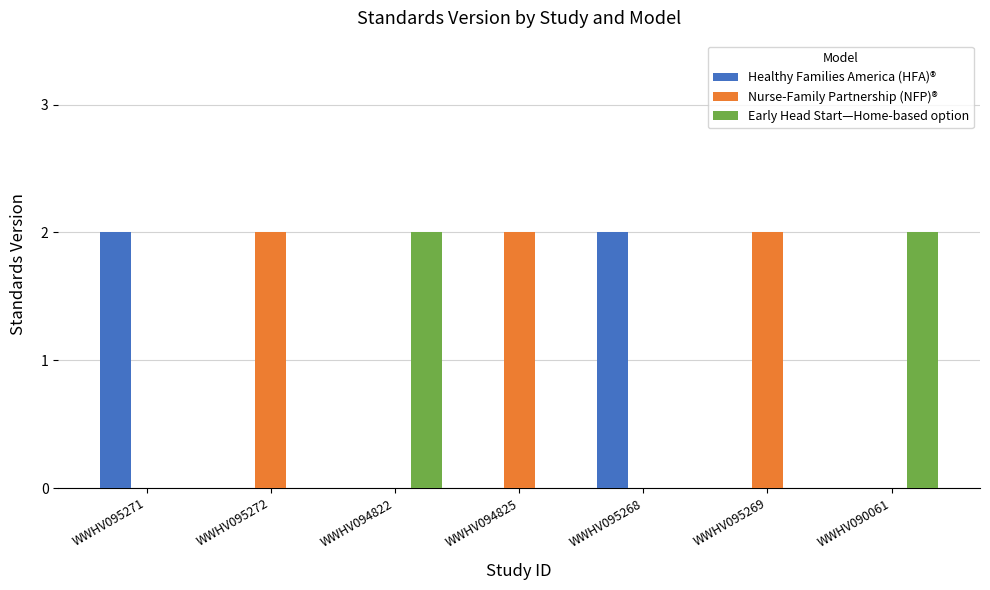

The Nurse-Family Partnership (NFP)® series shows 0 at WWHV095271. True or false?

True